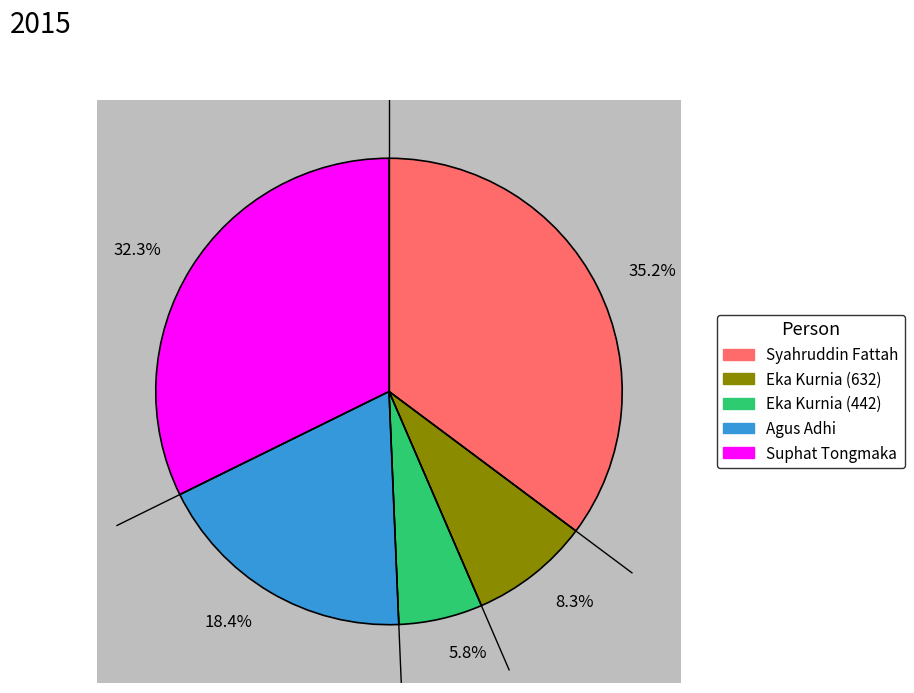

What is the smallest slice in the pie chart?

Eka Kurnia (442)